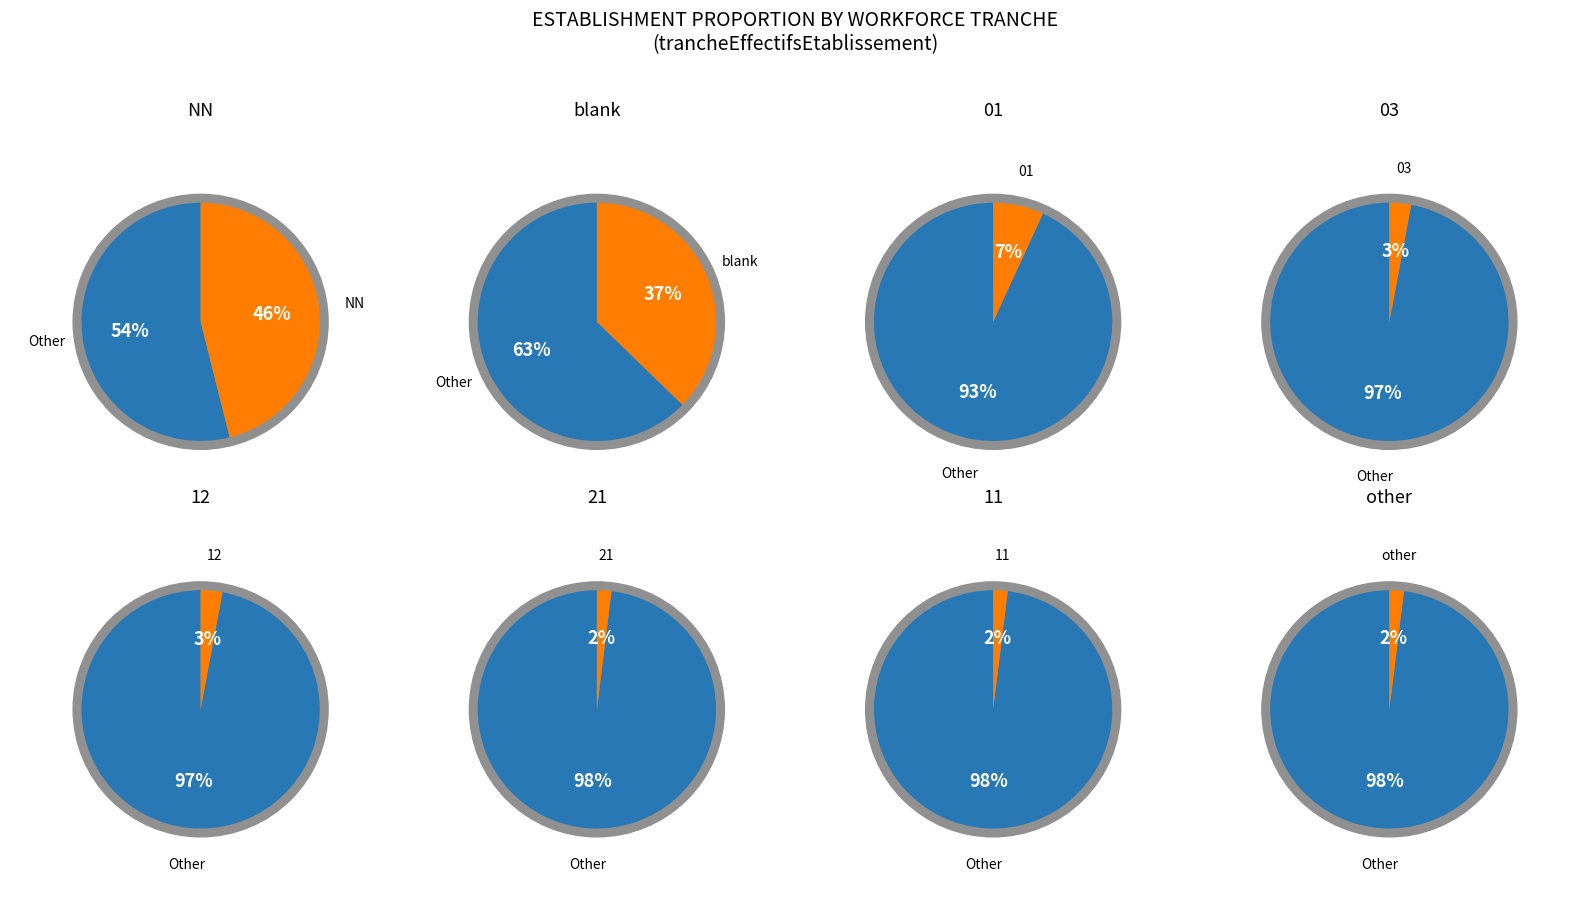

To the nearest percent, what portion does 12 represent?

3%